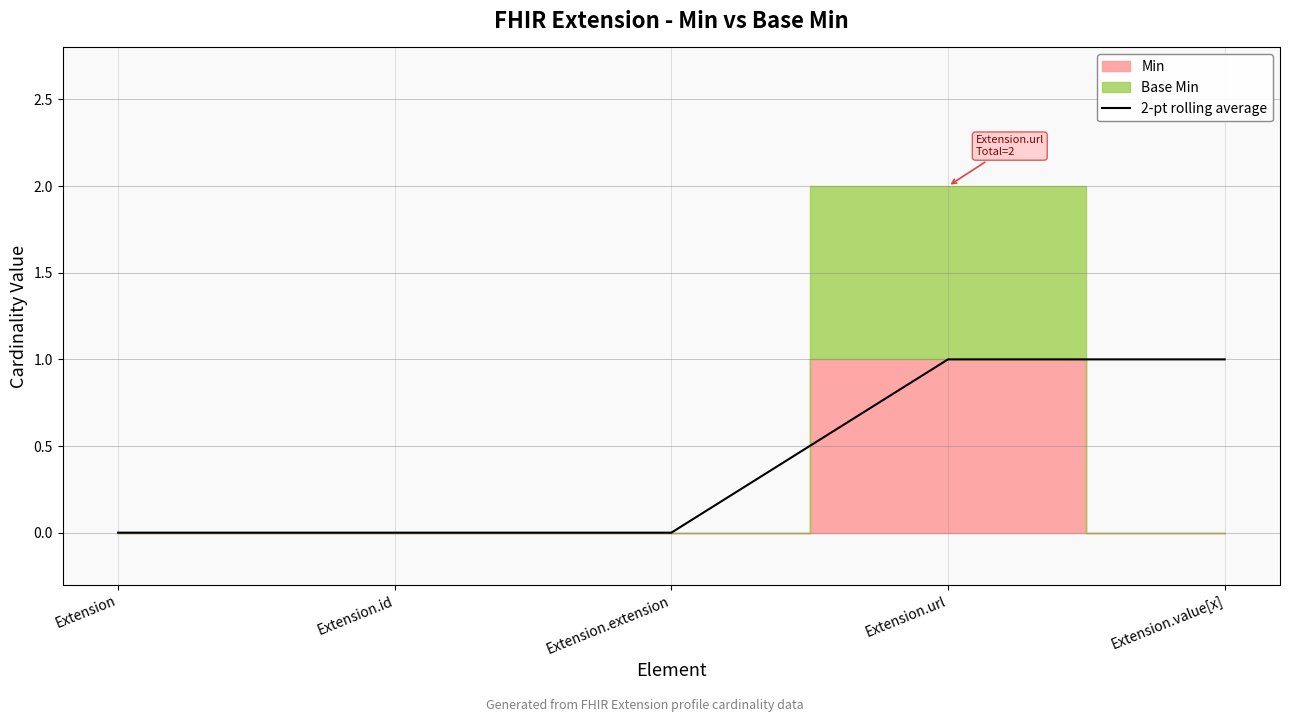

The value at Extension.extension is 0. True or false?

True